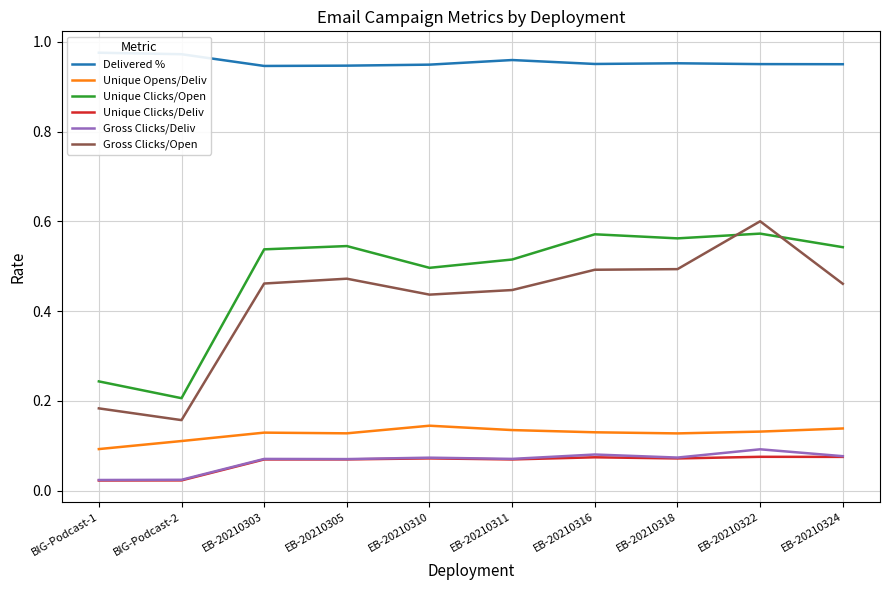

Which series has the largest total across all categories?

Delivered %